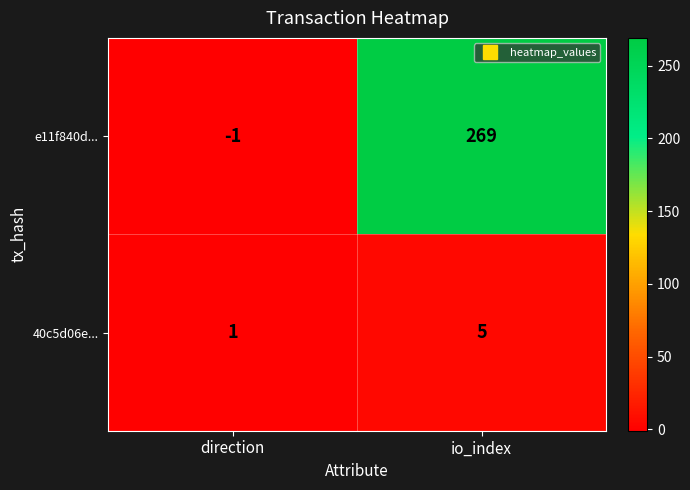

Rank the series at direction from lowest to highest value.

e11f840d..., 40c5d06e...